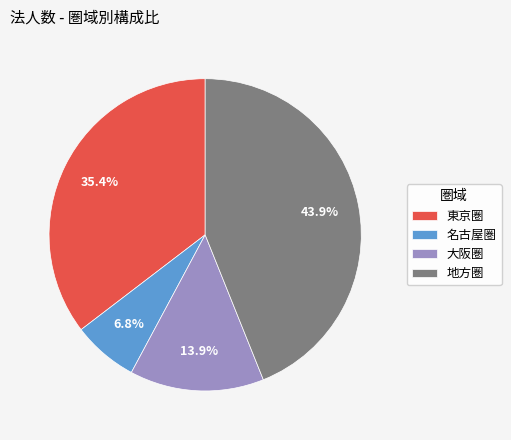

To the nearest percent, what is the average slice percentage?

25%